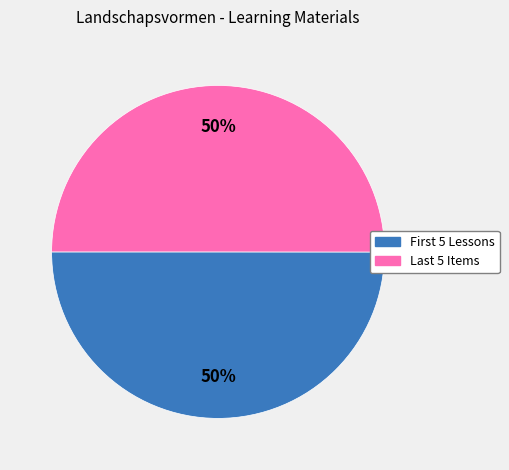

To the nearest percent, what is the average slice percentage?

50%